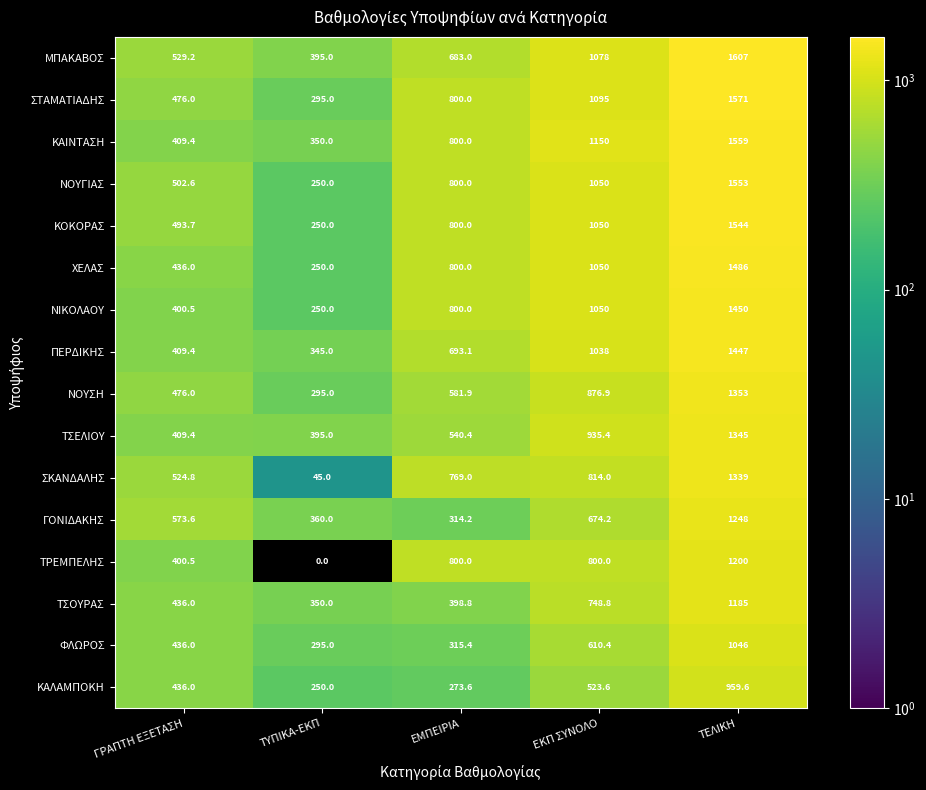

List the series in order of their peak value, lowest first.

ΚΑΛΑΜΠΟΚΗ, ΦΛΩΡΟΣ, ΤΣΟΥΡΑΣ, ΤΡΕΜΠΕΛΗΣ, ΓΟΝΙΔΑΚΗΣ, ΣΚΑΝΔΑΛΗΣ, ΤΣΕΛΙΟΥ, ΝΟΥΣΗ, ΠΕΡΔΙΚΗΣ, ΝΙΚΟΛΑΟΥ, ΧΕΛΑΣ, ΚΟΚΟΡΑΣ, ΝΟΥΓΙΑΣ, ΚΑΙΝΤΑΣΗ, ΣΤΑΜΑΤΙΑΔΗΣ, ΜΠΑΚΑΒΟΣ